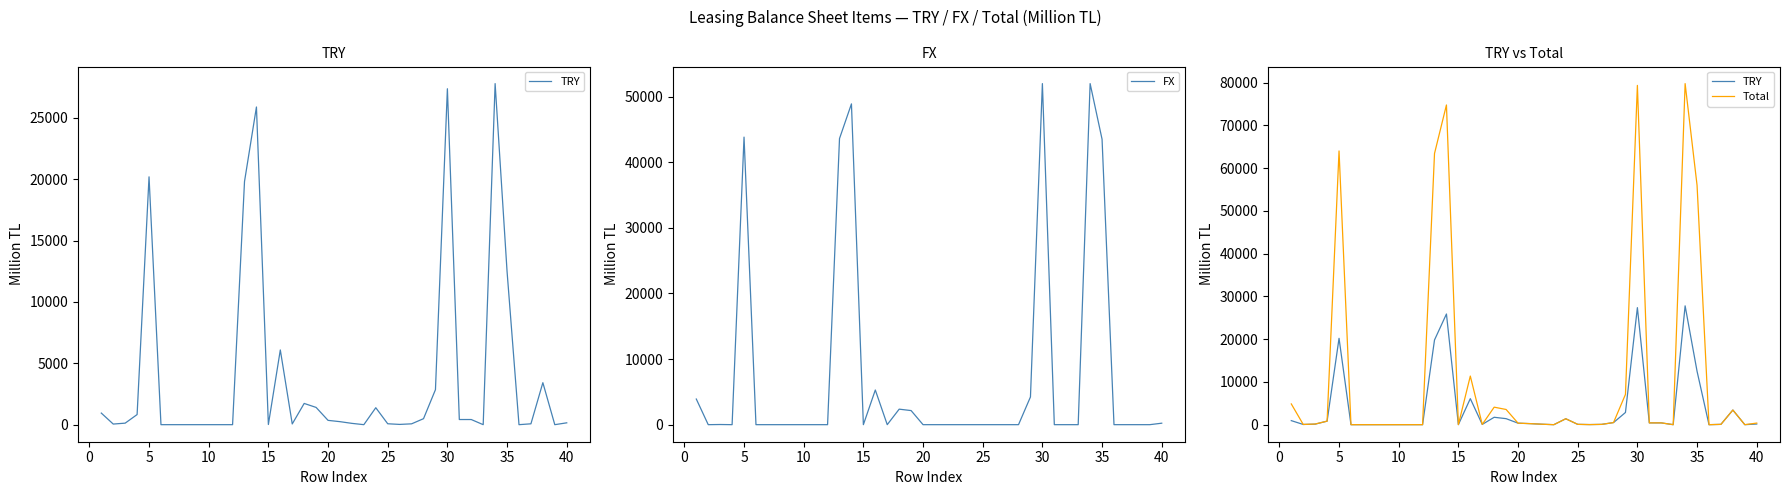

What is the maximum value for FX?

51976